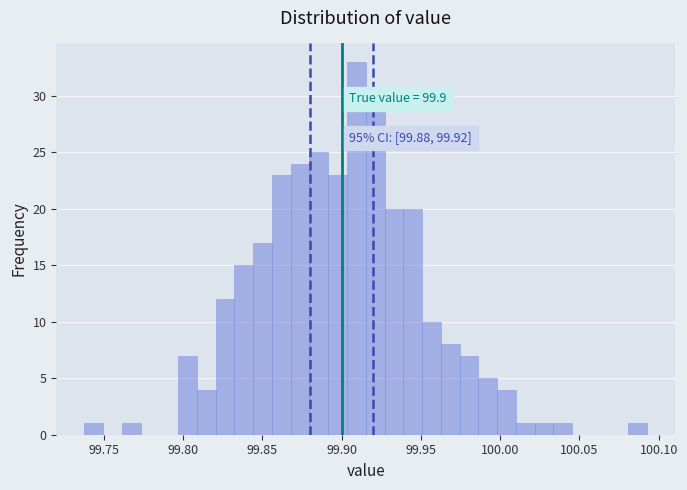

Read against the x-axis, roughly where is the centre of the tallest bar?

99.910